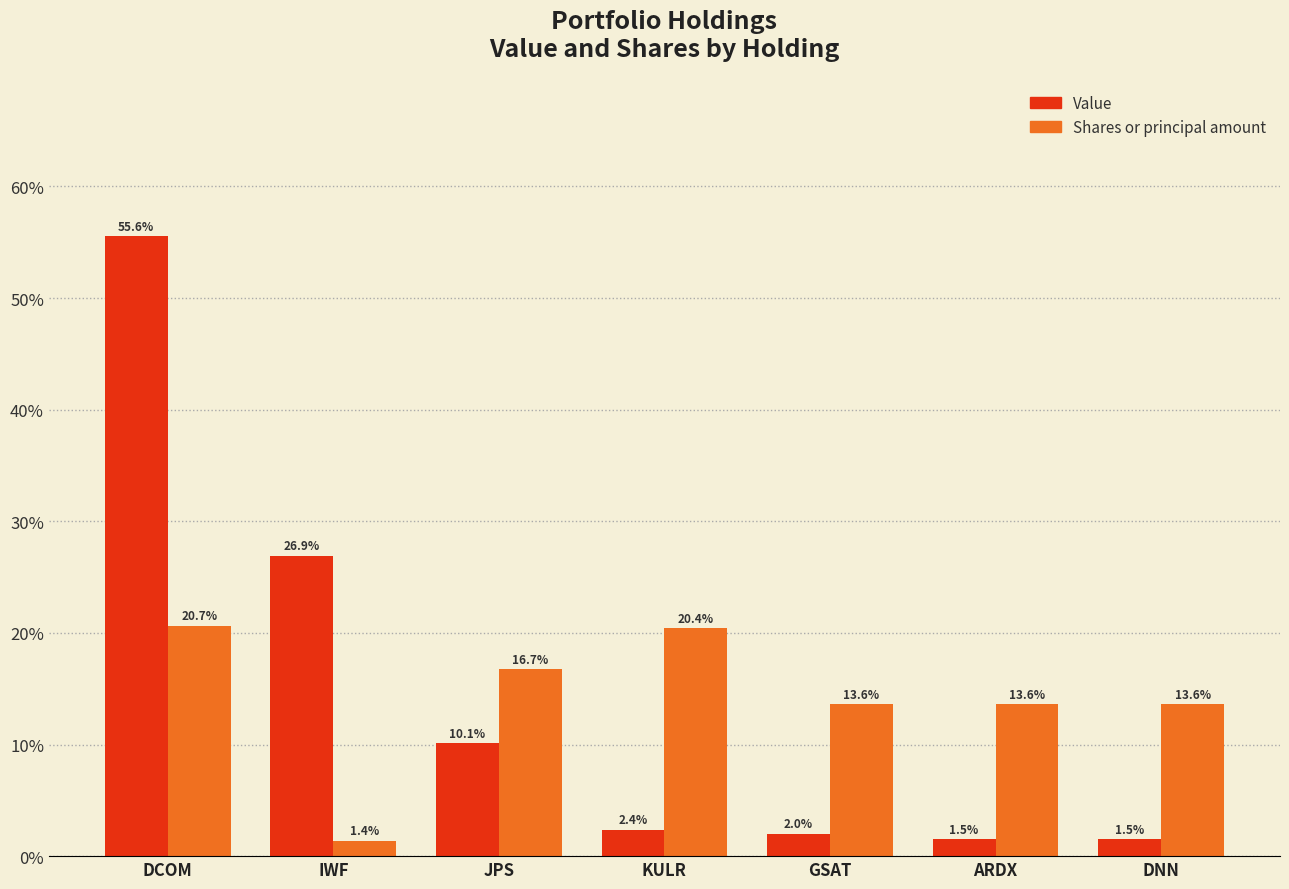

What is the spread (max minus min) of values at GSAT?

11.6